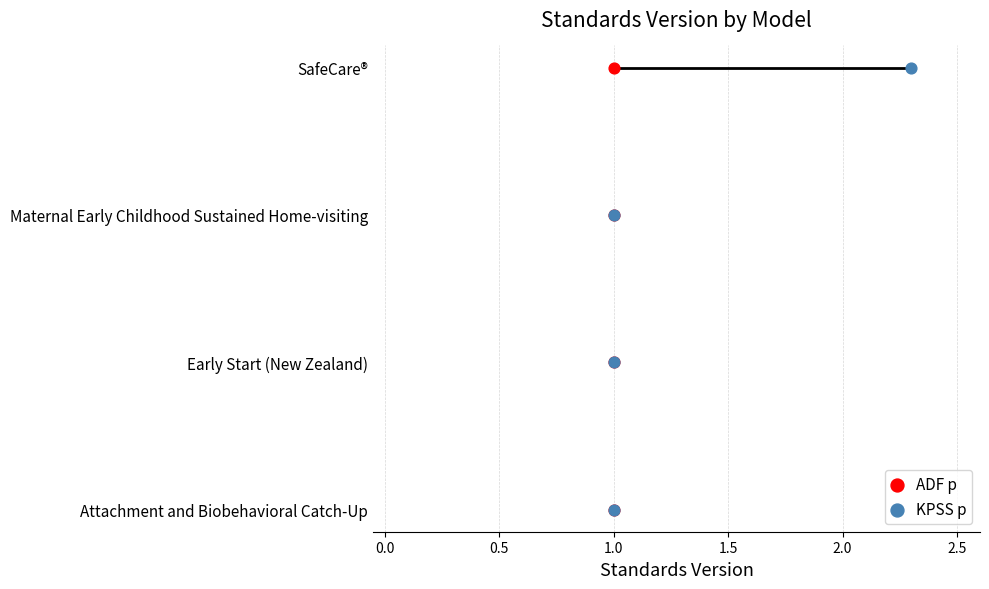

What are all the series names shown in the legend?

ADF p, KPSS p